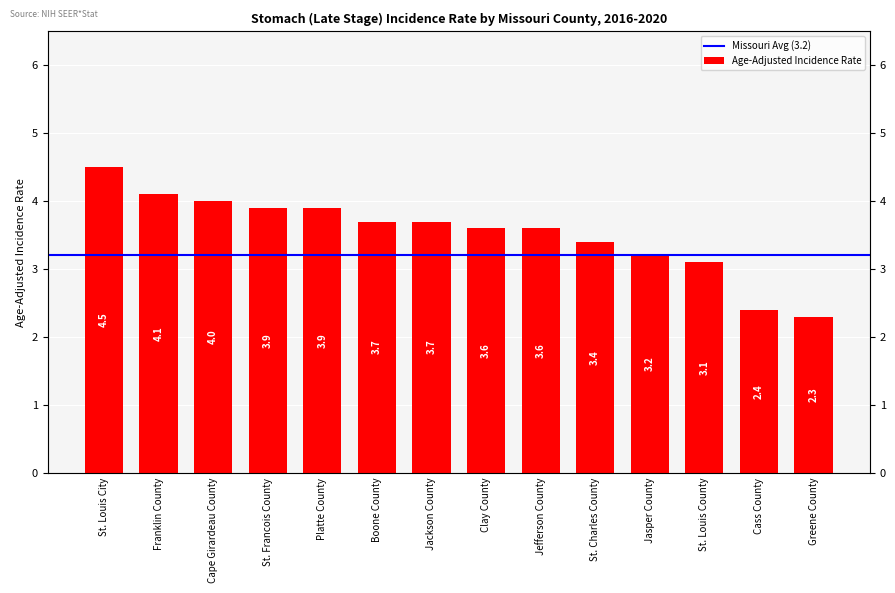

What is the approximate value at Jefferson County?

3.6